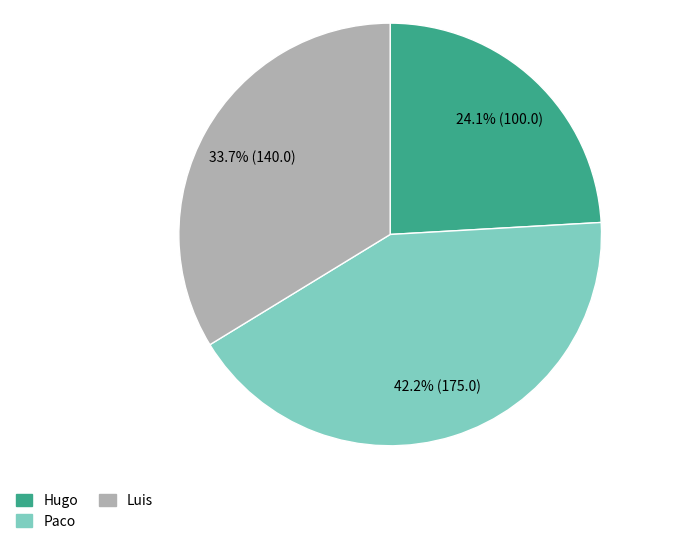

Combined, what portion of the pie is Paco and Hugo?

66.3%